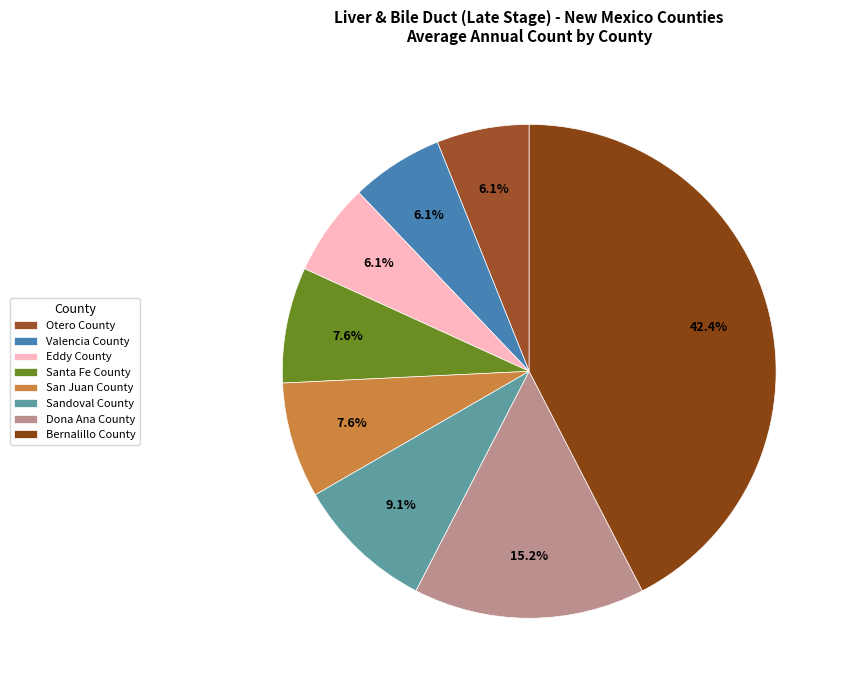

Which slice is the smallest?

Otero County